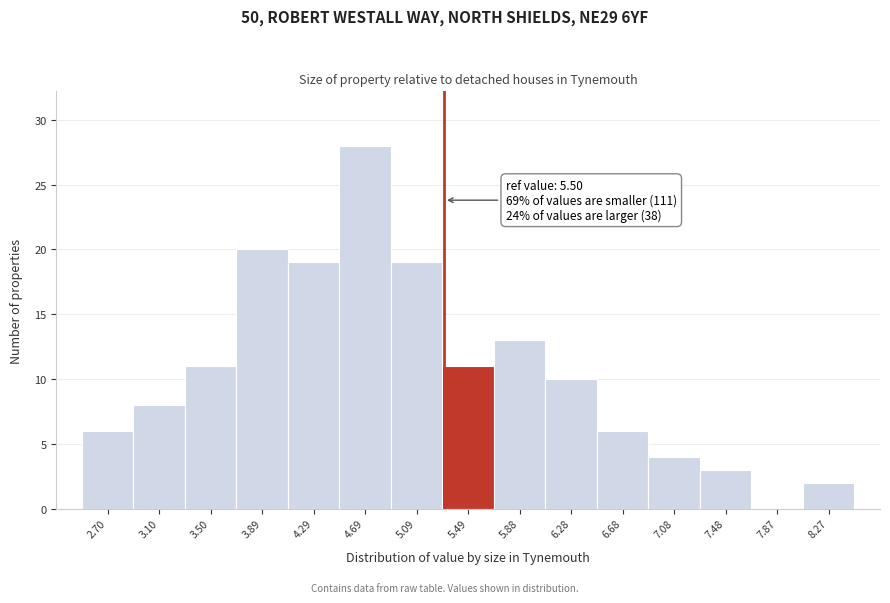

Reading left to right, extract all data points from this chart.

2.70=6	3.10=8	3.50=11	3.89=20	4.29=19	4.69=28	5.09=19	5.49=11	5.88=13	6.28=10	6.68=6	7.08=4	7.48=3	7.87=0	8.27=2